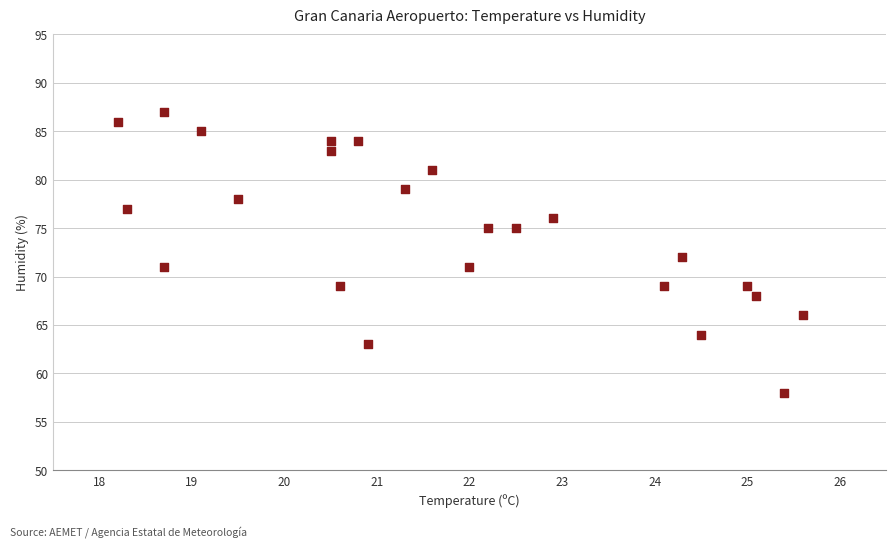

What is the range of Y values (max minus min)?

29